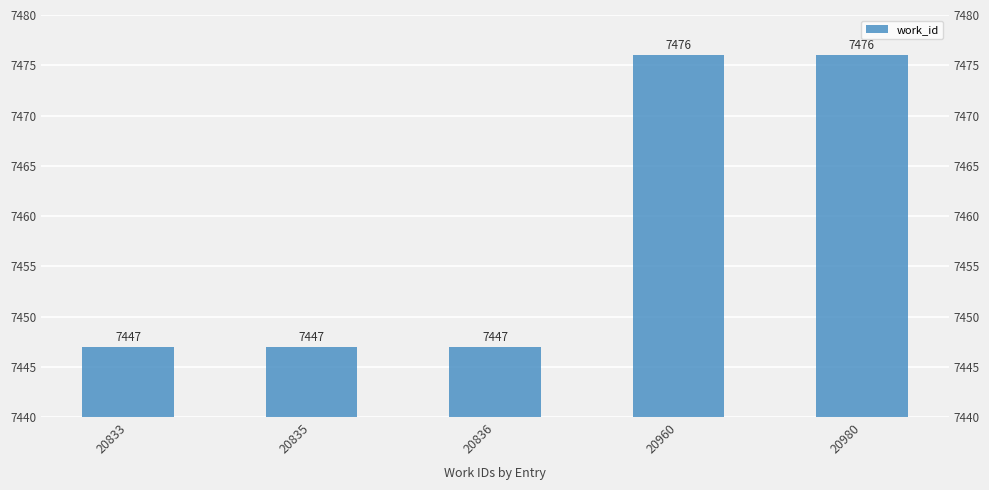

Are the bars grouped side by side (vs. stacked)?

No